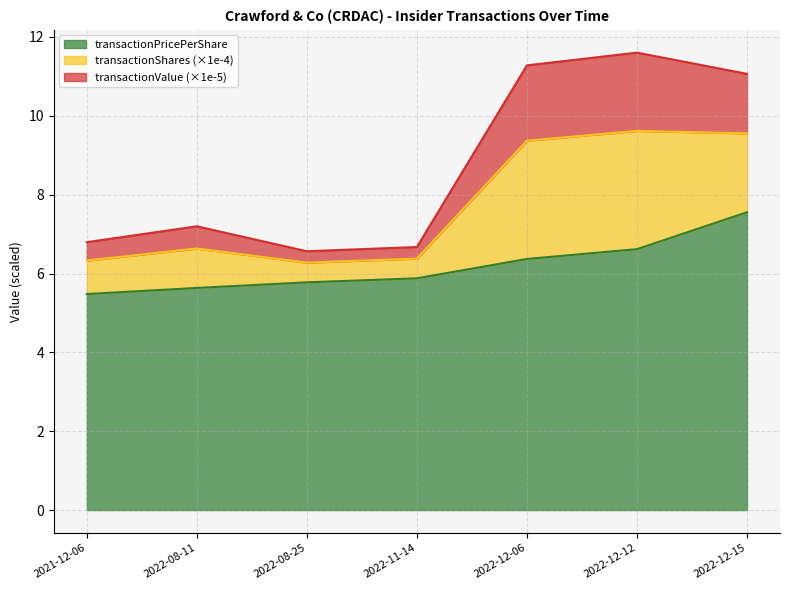

What is the minimum value for transactionPricePerShare?

5.5